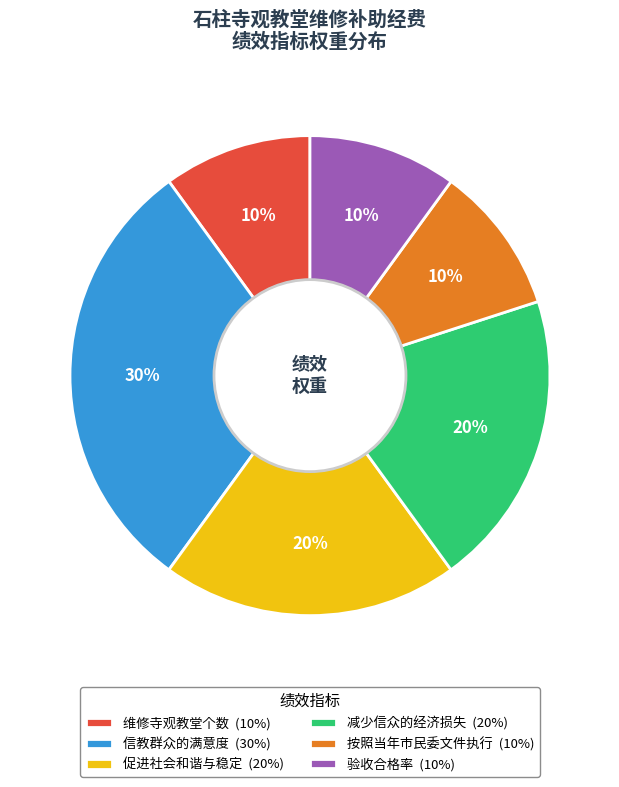

Do 按照当年市民委文件执行 (10%) and 验收合格率 (10%) together represent more than half of the pie?

No